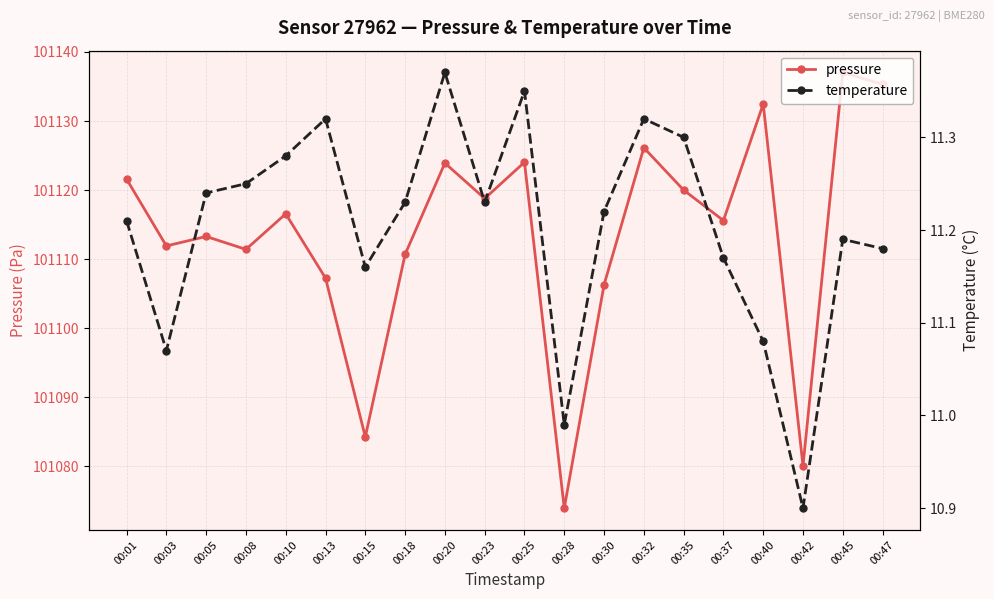

What is the sum of all pressure values?

2022270.5